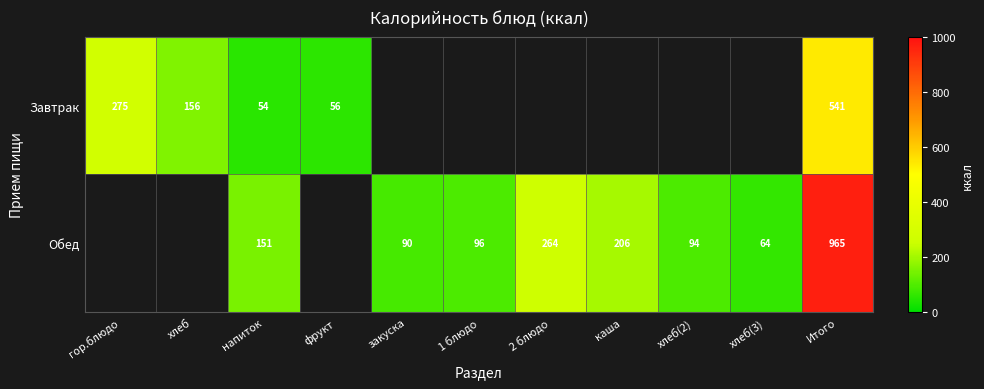

Is it true that Обед equals 94 at хлеб(3)?

False